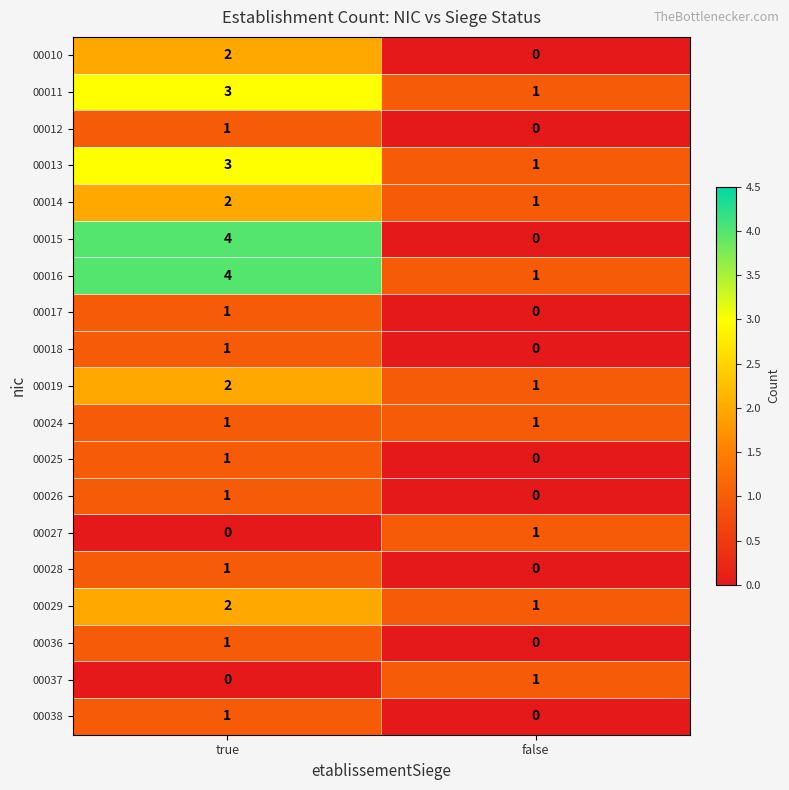

Which category has the lowest value in the 00037 series?

true